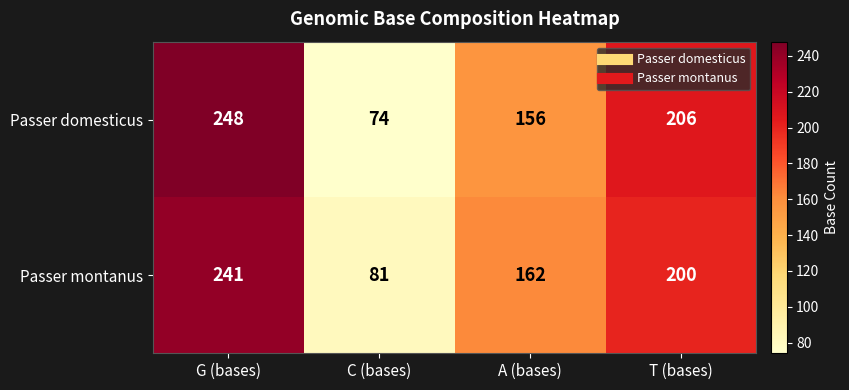

Which series has the largest range (max minus min)?

Passer domesticus